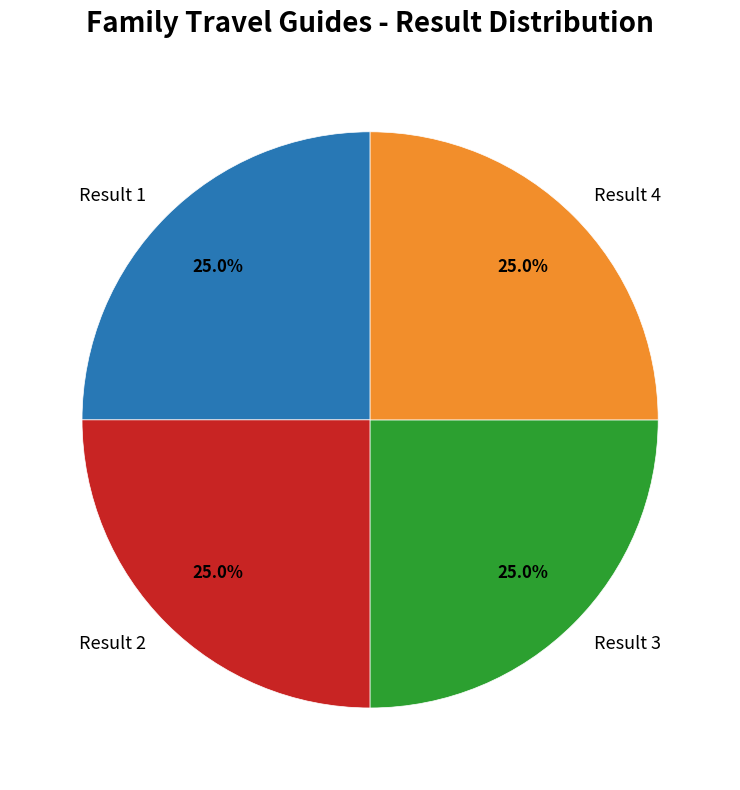

What portion of the pie excludes Result 3?

75.0%